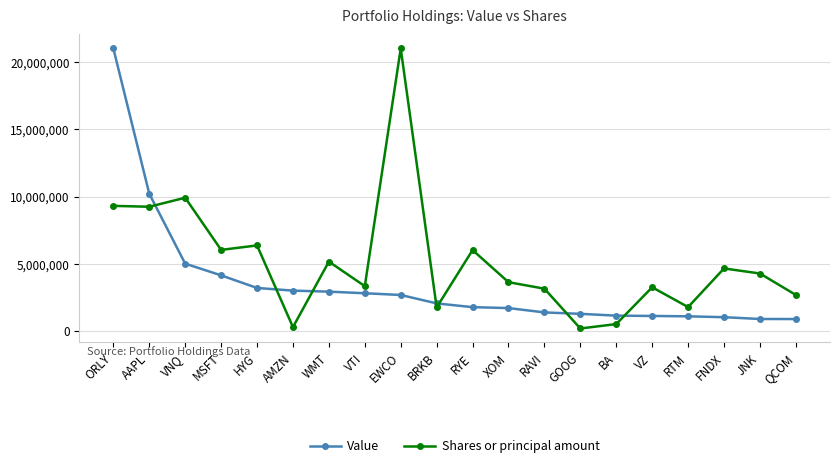

The Value series shows 633795.6 at XOM. True or false?

False